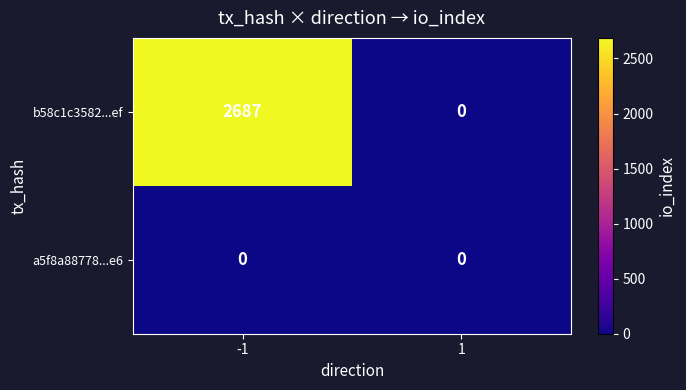

Which series has the largest total across all categories?

b58c1c3582...ef